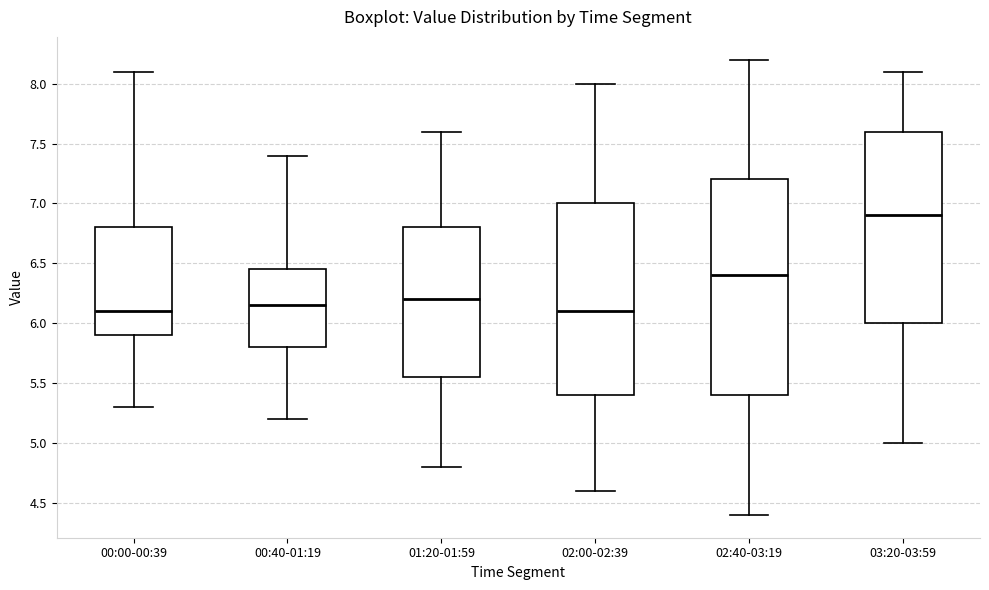

Which box is the tallest, from its lower edge to its upper edge?

02:40-03:19